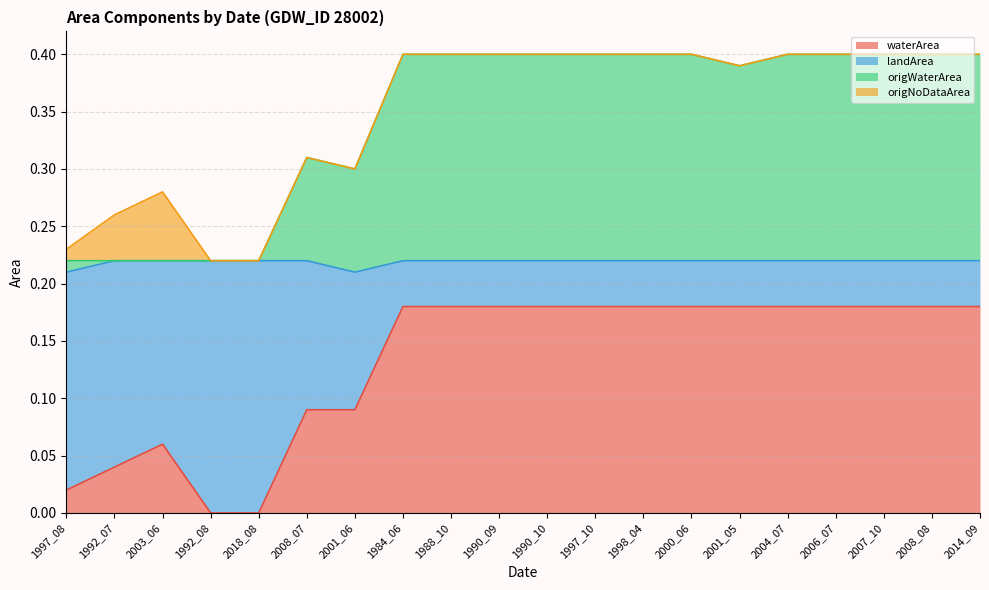

Is it true that landArea equals 0.6 at 1988_10?

False